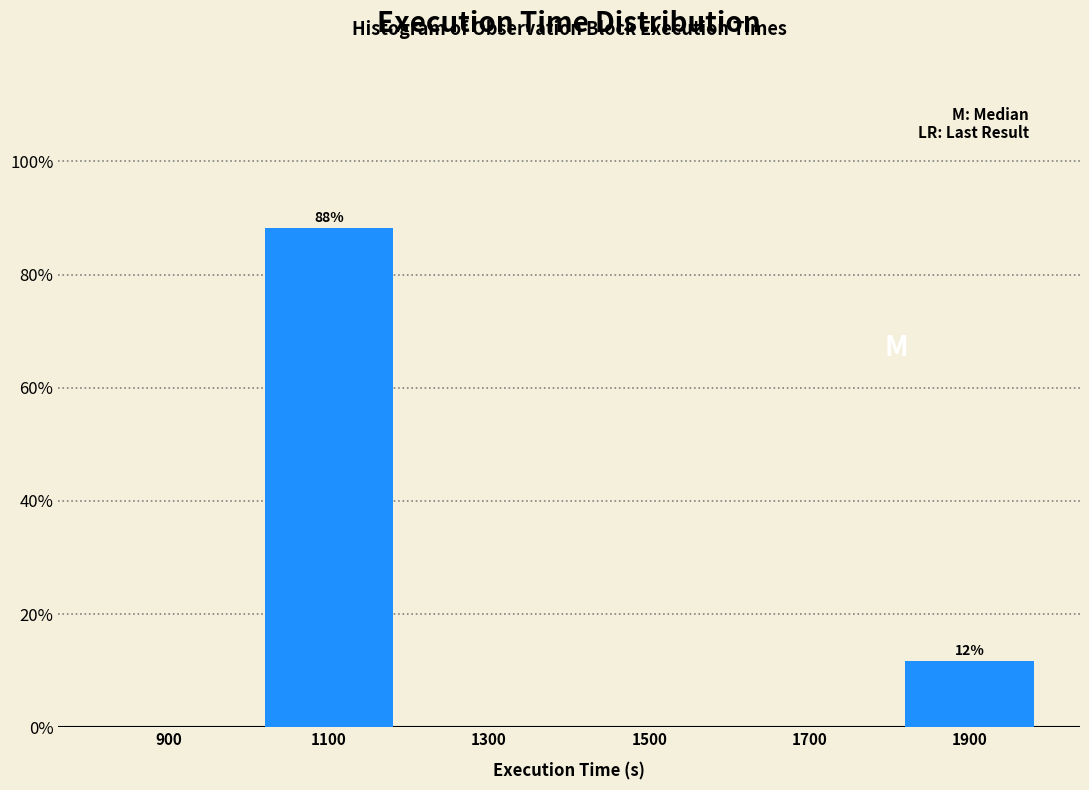

Which has a higher value, 1900 or 1500?

1900